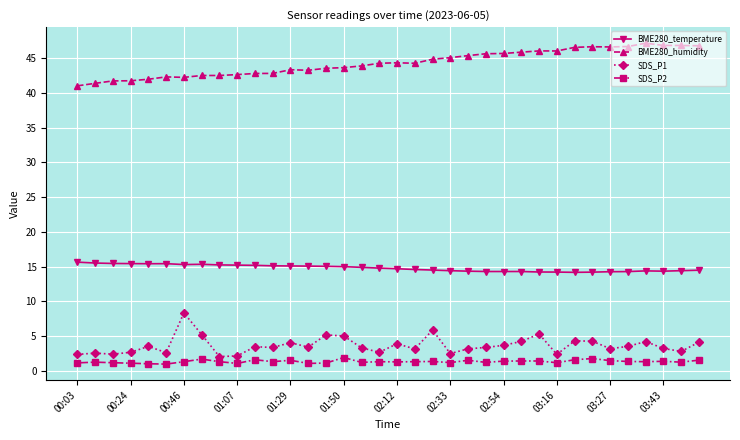

At how many categories does at least one series exceed 17?

36